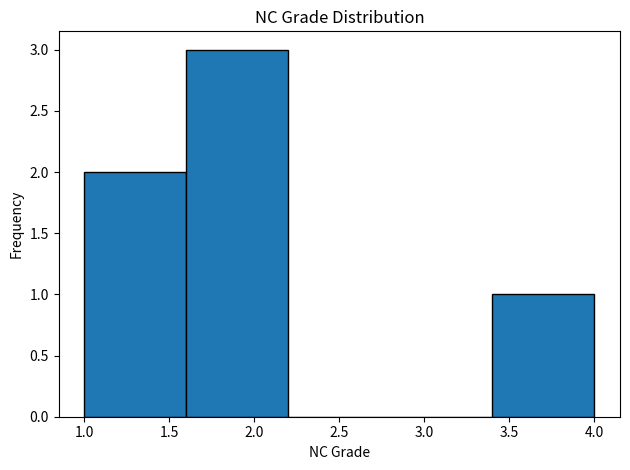

Which range on the x-axis has the tallest bar?

1.6 to 2.2